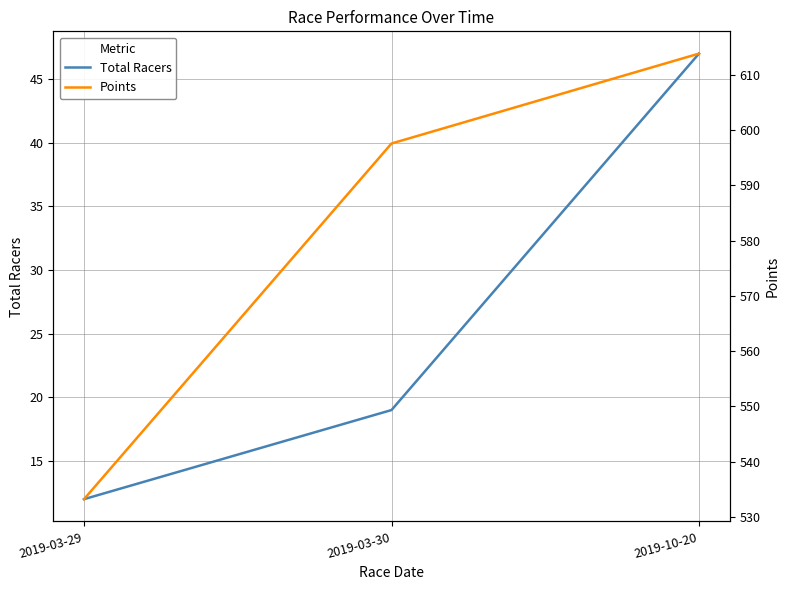

Which has a higher value, 2019-03-29 or 2019-10-20?

2019-10-20